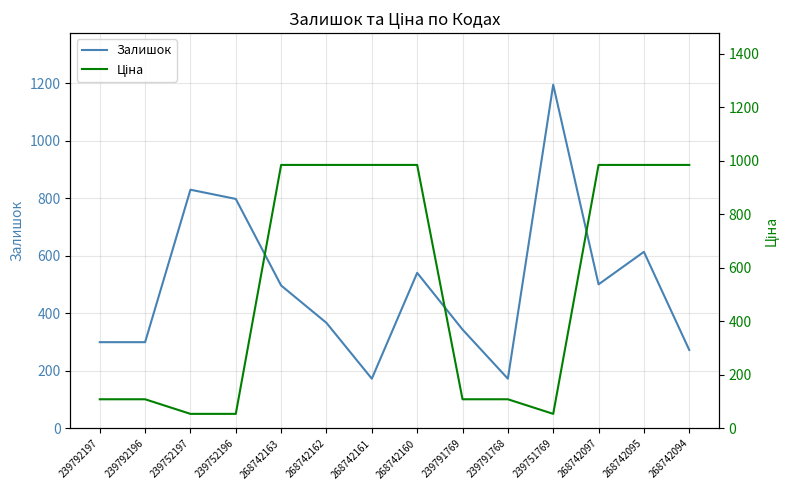

Which series has the largest range (max minus min)?

Залишок